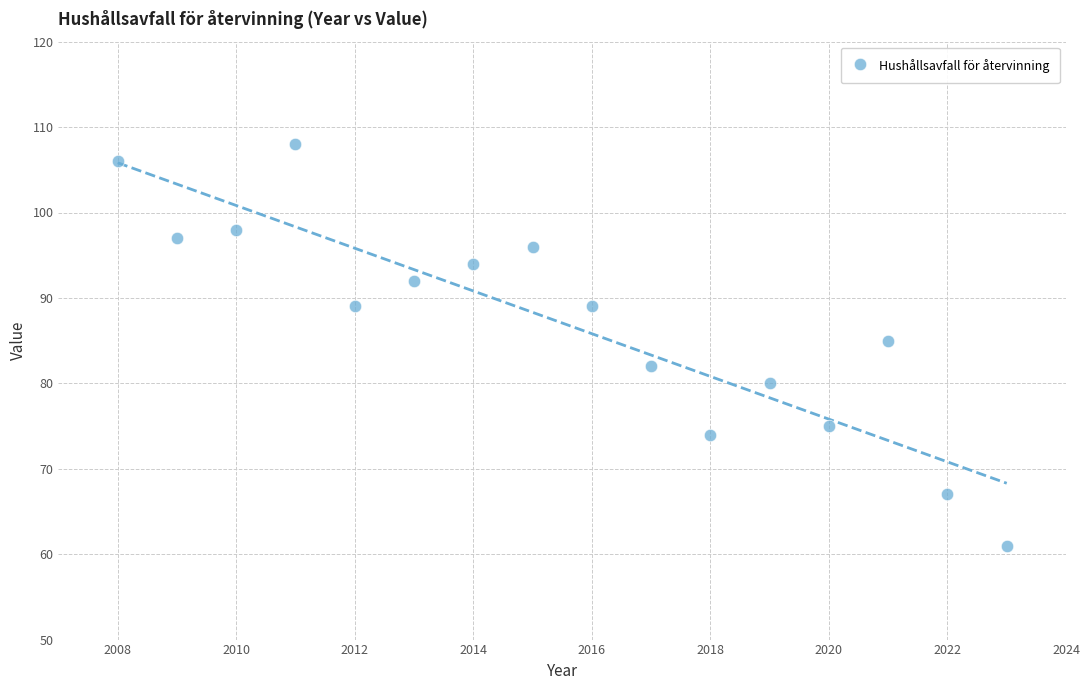

What Y value in the scatter plot is closest to 84?

85